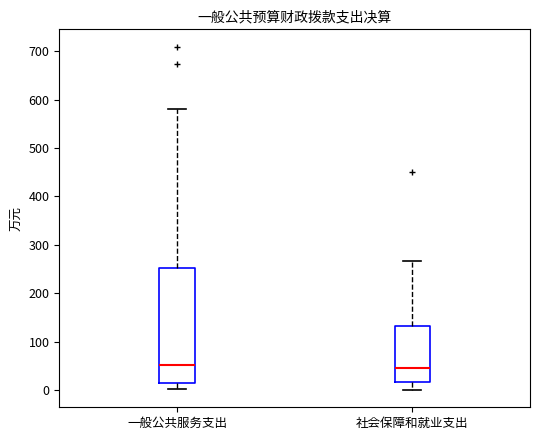

Reading left to right, transcribe this box plot: for each box, give where its median line is, the range the box spans, and where its two whiskers end, as read against the y-axis. The values are not printed on the chart, so give them approximately, as read against the axis.

一般公共服务支出: median 50, box 20 to 250, whiskers 0 to 580
社会保障和就业支出: median 40, box 20 to 130, whiskers 0 to 270